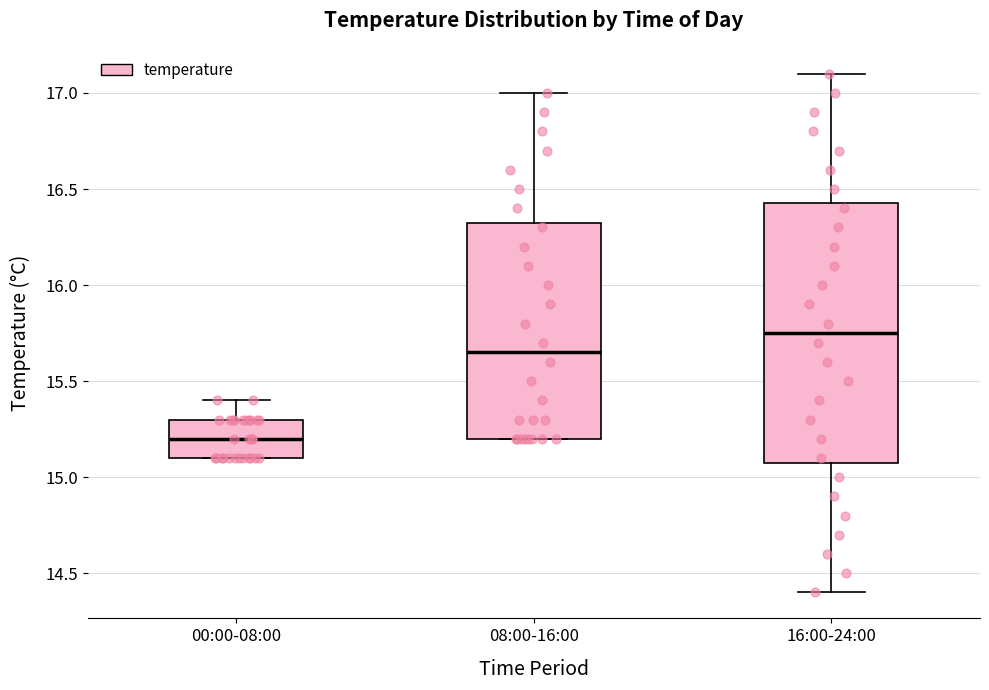

Reading left to right, transcribe this box plot: for each box, give where its median line is, the range the box spans, and where its two whiskers end, as read against the y-axis. The values are not printed on the chart, so give them approximately, as read against the axis.

00:00-08:00: median 15.20, box 15.10 to 15.30, whiskers 15.10 to 15.40
08:00-16:00: median 15.65, box 15.20 to 16.35, whiskers 15.20 to 17.00
16:00-24:00: median 15.75, box 15.10 to 16.45, whiskers 14.40 to 17.10